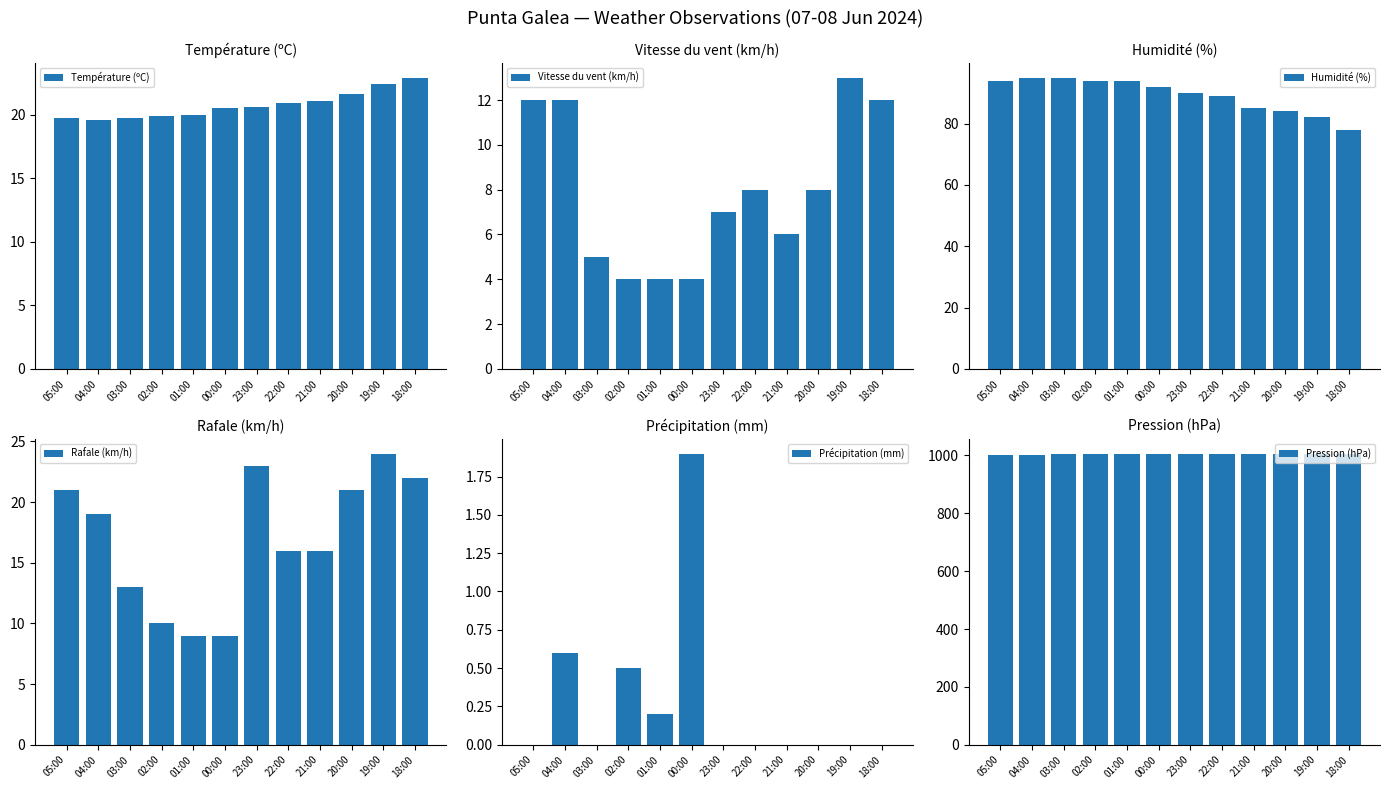

What is the greatest value displayed?

1006.7